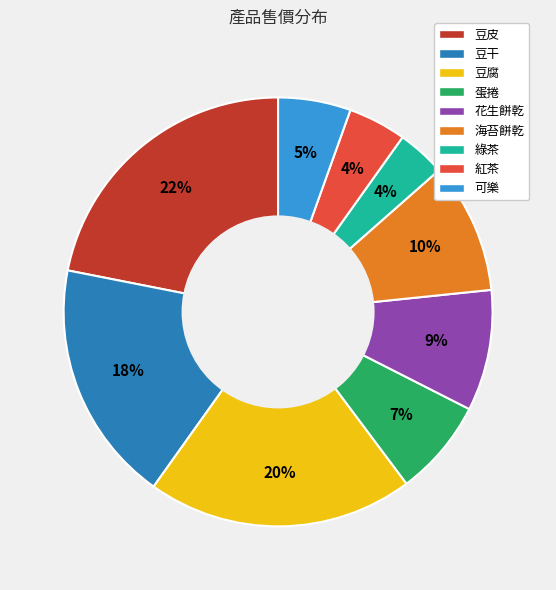

Is the sum of 豆腐 and 花生餅乾 greater than half?

No